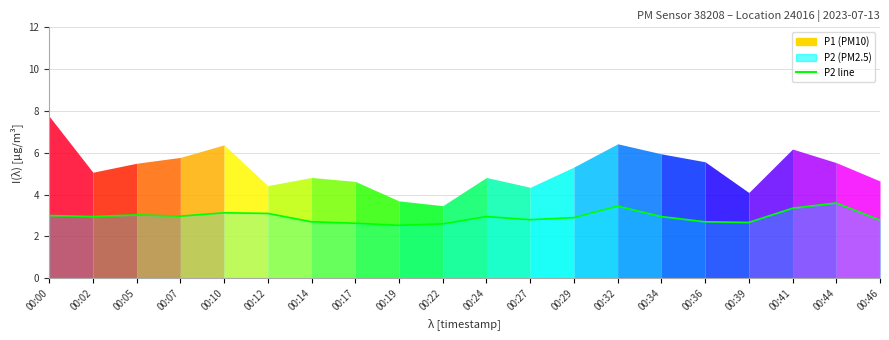

At which category does the data reach its first local valley?

00:02